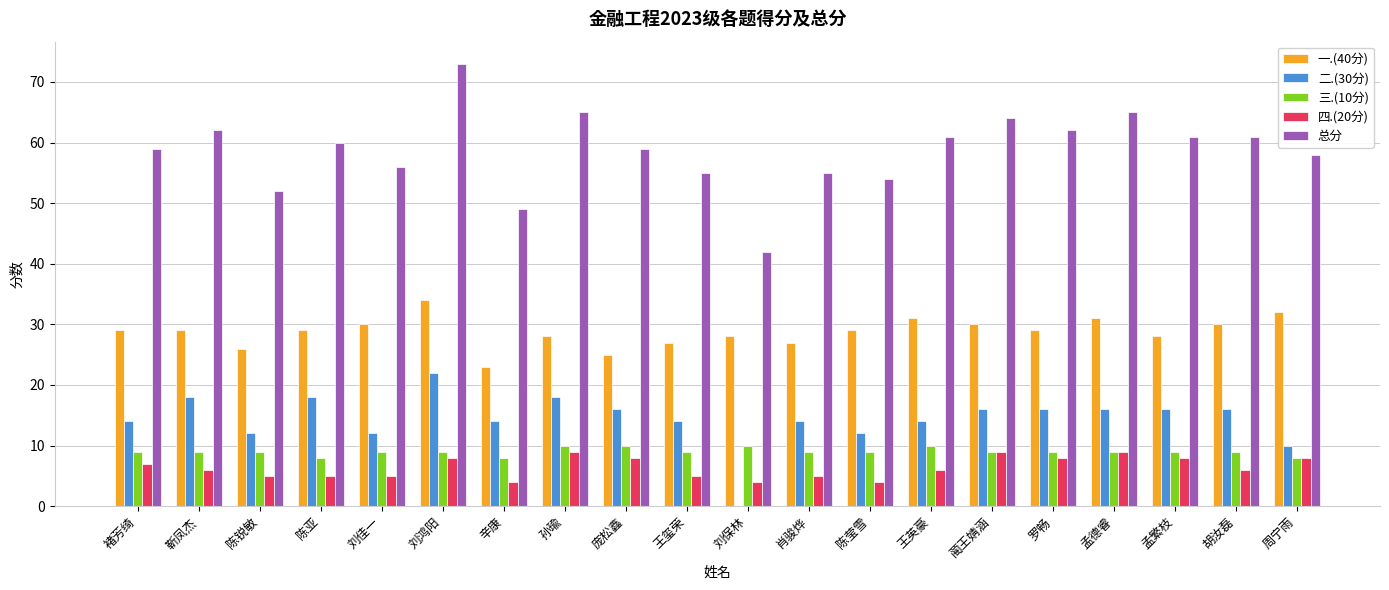

At which label does 二.(30分) reach its peak?

刘鸿阳